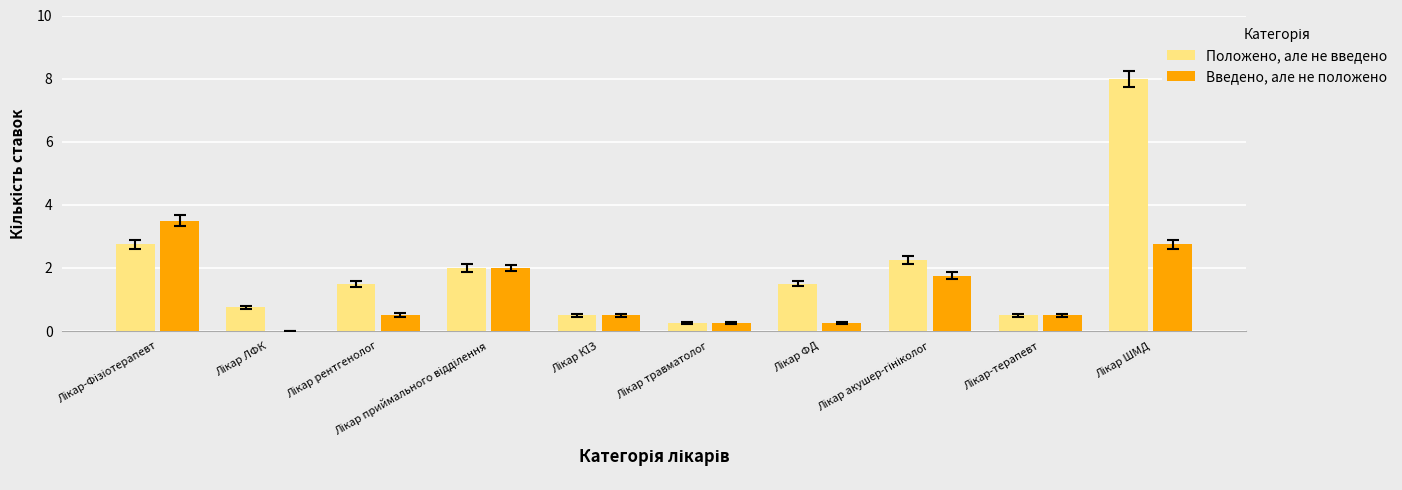

What are all the series names shown in the legend?

Положено, але не введено, Введено, але не положено